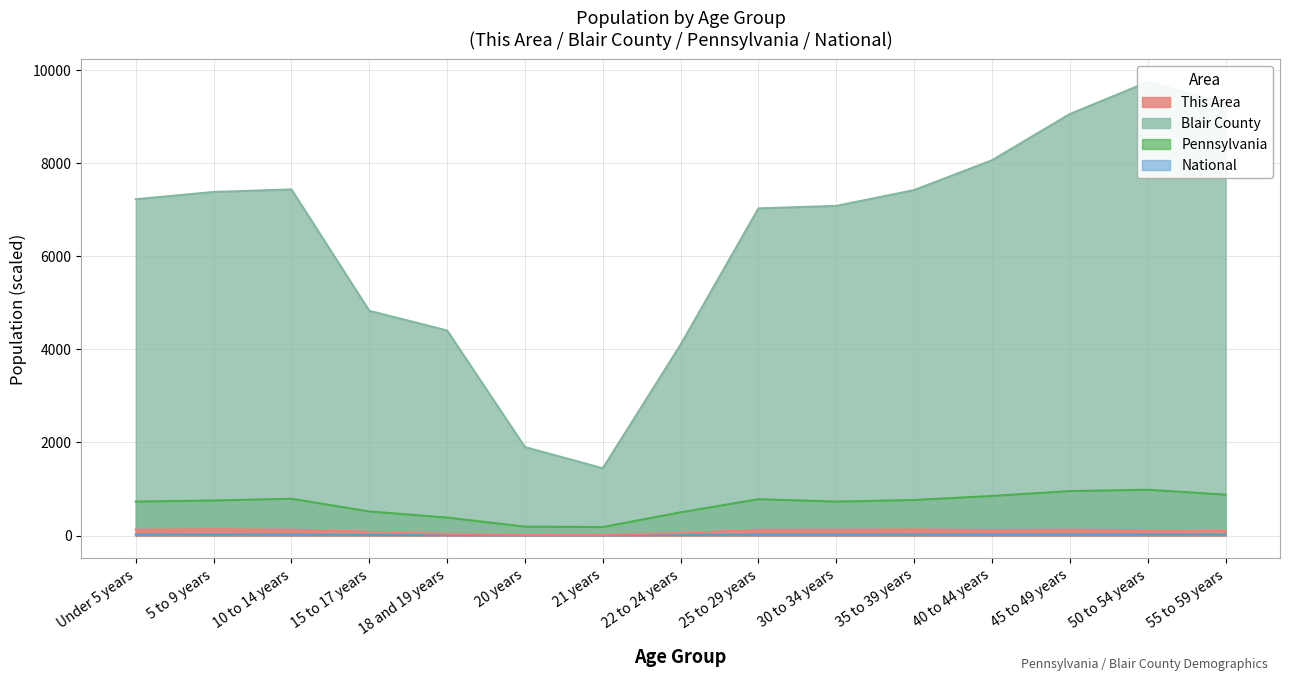

Between 5 to 9 years and 30 to 34 years, which is larger?

5 to 9 years